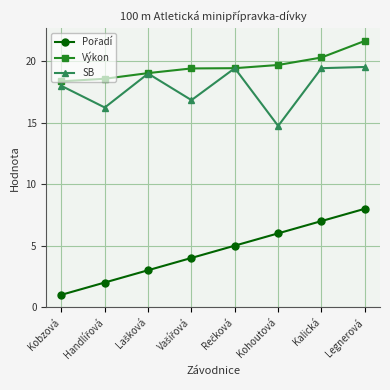

What is the label of the 8th point from the left?

Legnerová